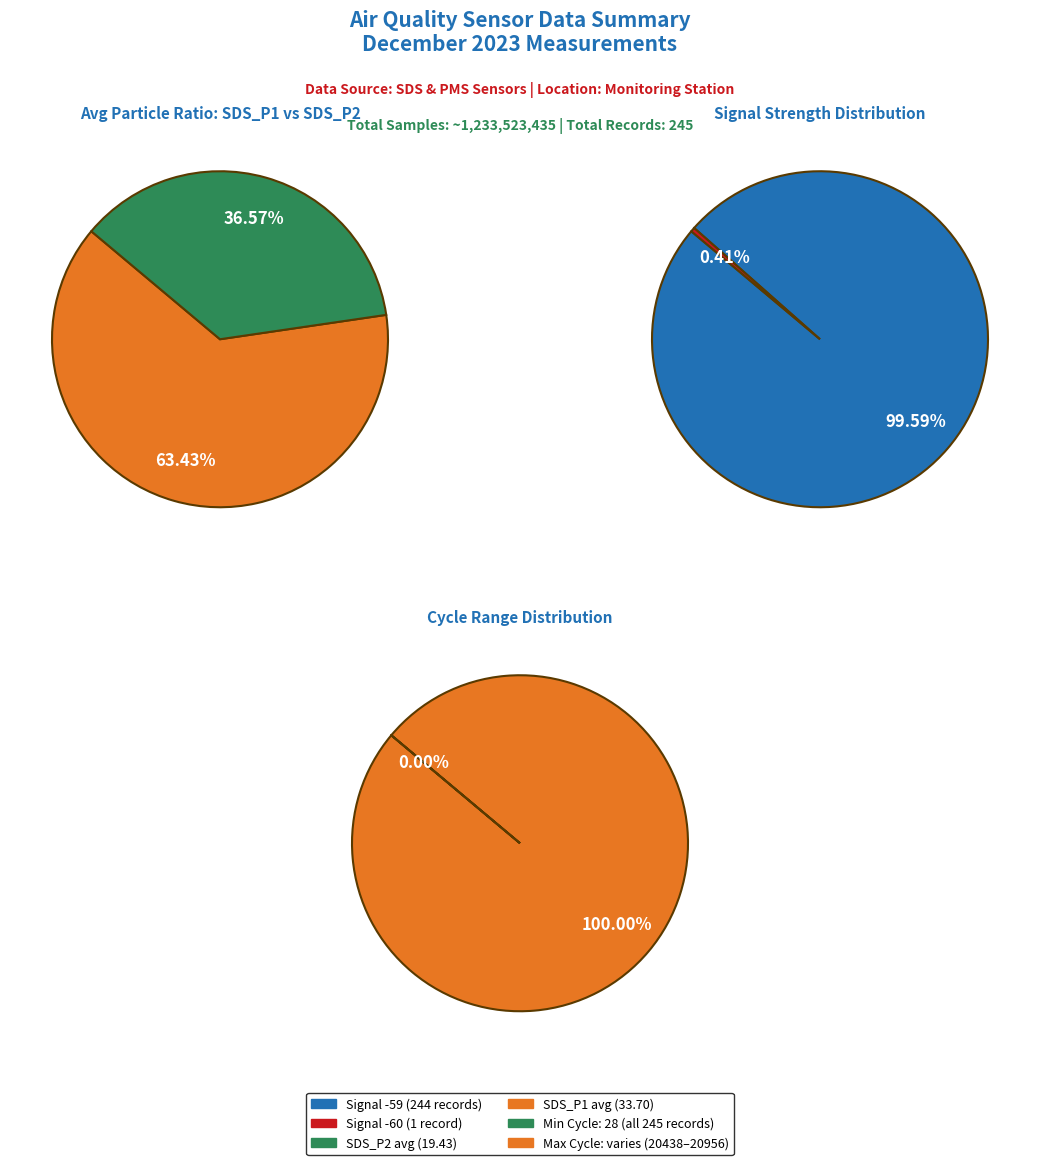

What percentage is NOT represented by SDS_P2?

63.4%